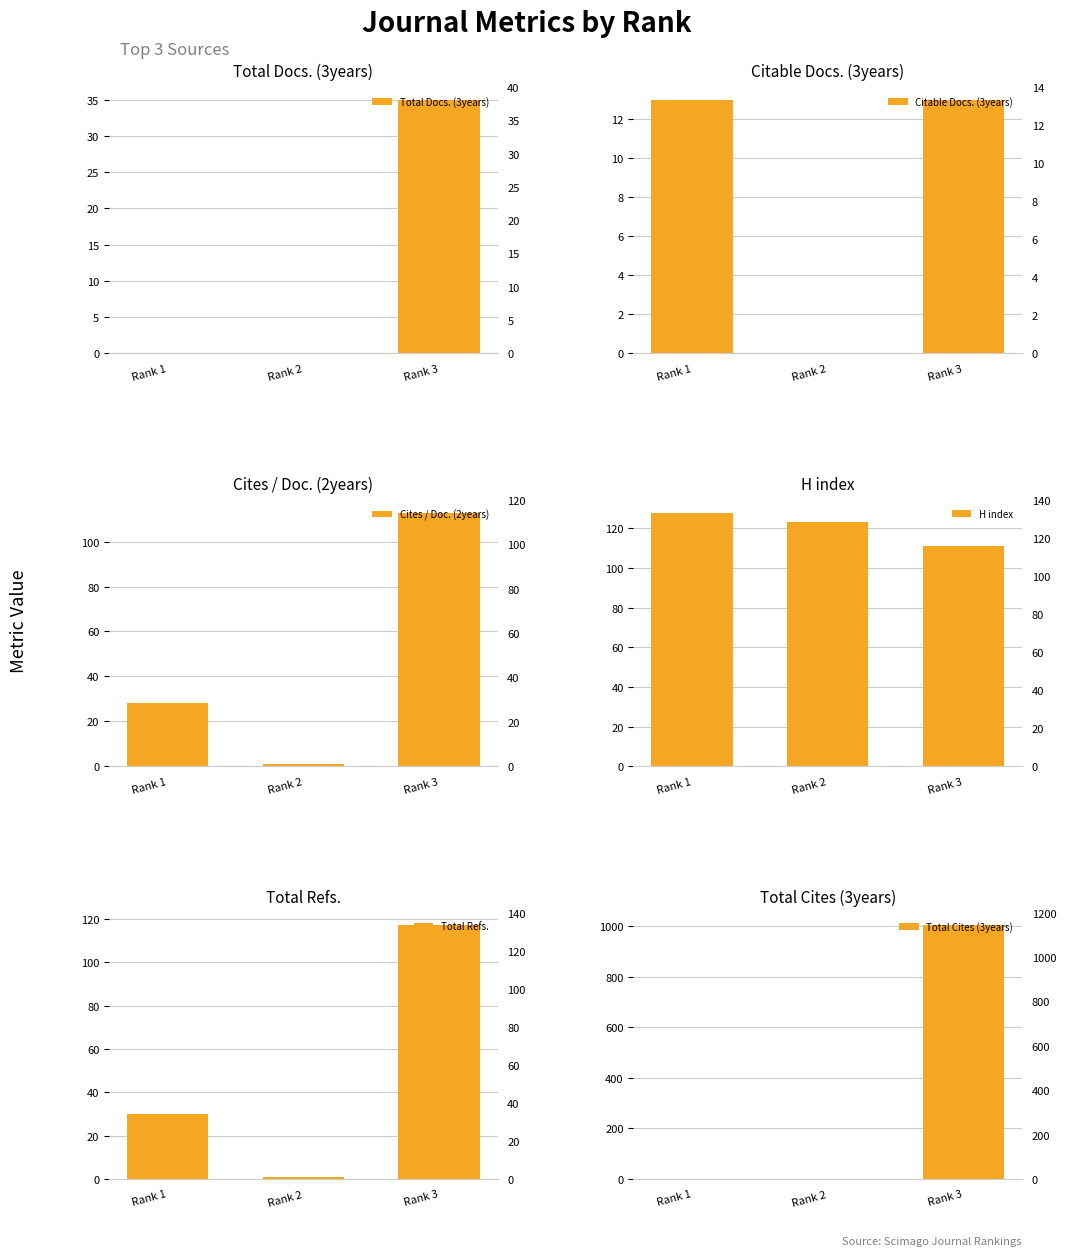

Reading right to left, what are all the values shown in this chart?

Total Docs. (3years): Rank 3=35	Rank 2=0	Rank 1=0
Citable Docs. (3years): Rank 3=13	Rank 2=0	Rank 1=13
Cites / Doc. (2years): Rank 3=113	Rank 2=1	Rank 1=28
H index: Rank 3=111	Rank 2=123	Rank 1=128
Total Refs.: Rank 3=117	Rank 2=1	Rank 1=30
Total Cites (3years): Rank 3=1004	Rank 2=0	Rank 1=0